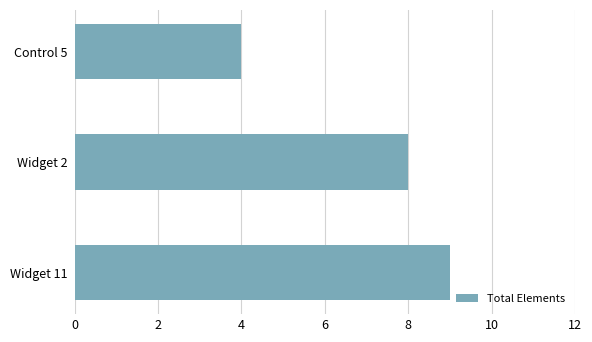

How many bars are there in total?

3